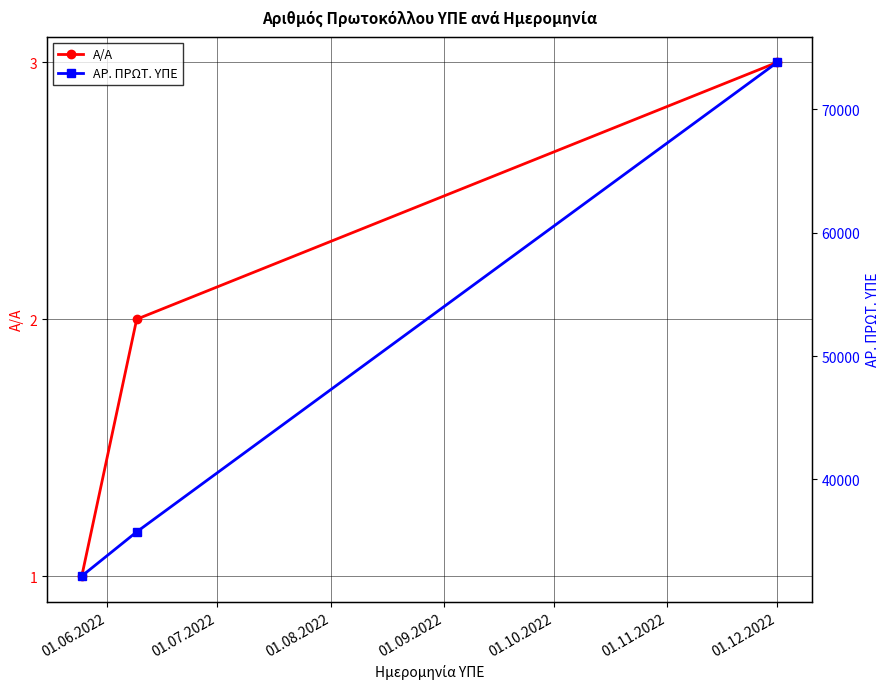

List the series in order of their overall mean, highest first.

ΑΡ. ΠΡΩΤ. ΥΠΕ, Α/Α